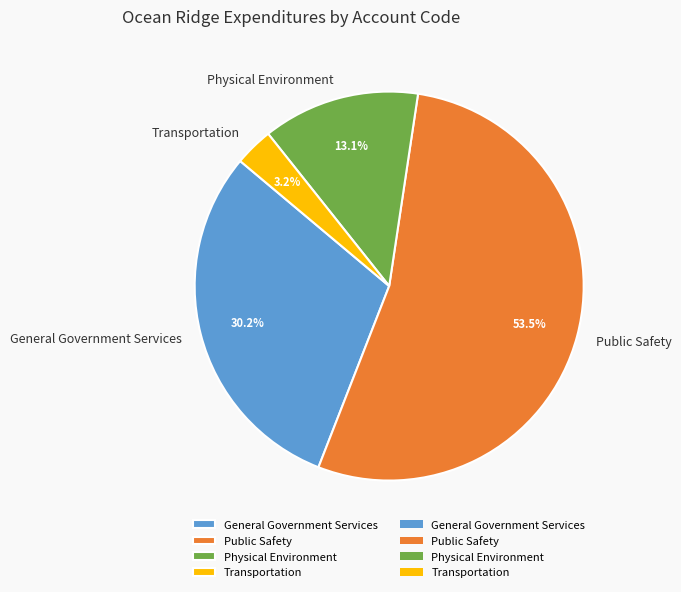

Between General Government Services and Transportation, which is larger?

General Government Services